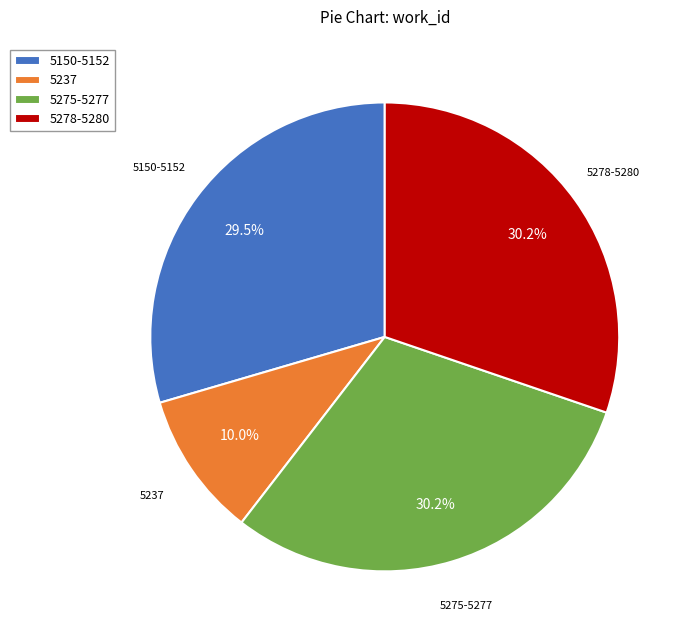

Is there any slice that represents more than half of the pie?

No